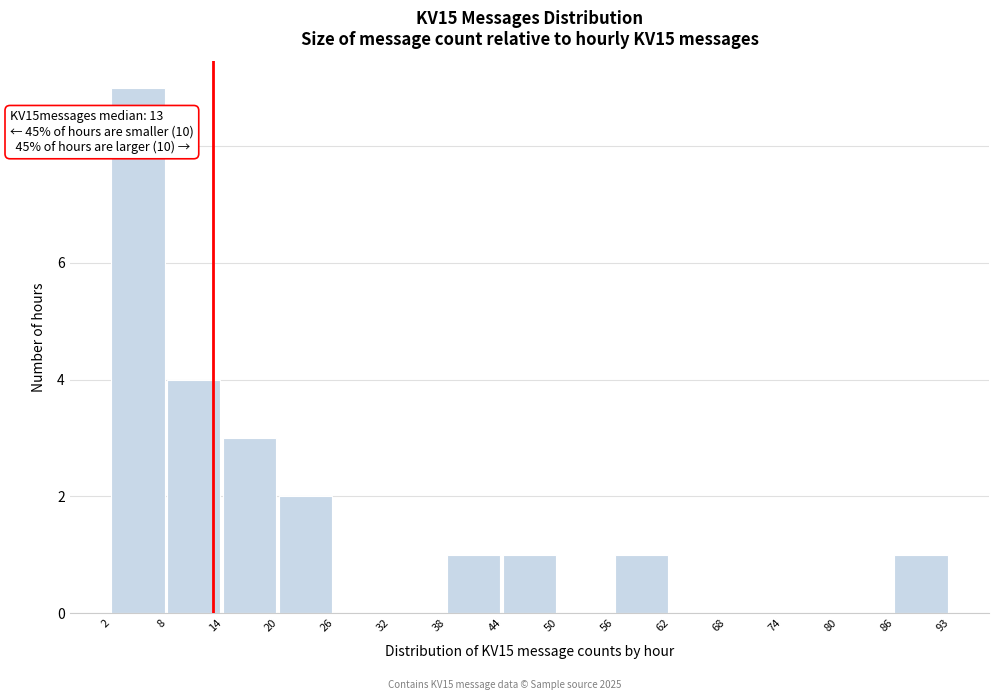

Over which range of the x-axis is the bar tallest?

2 to 8